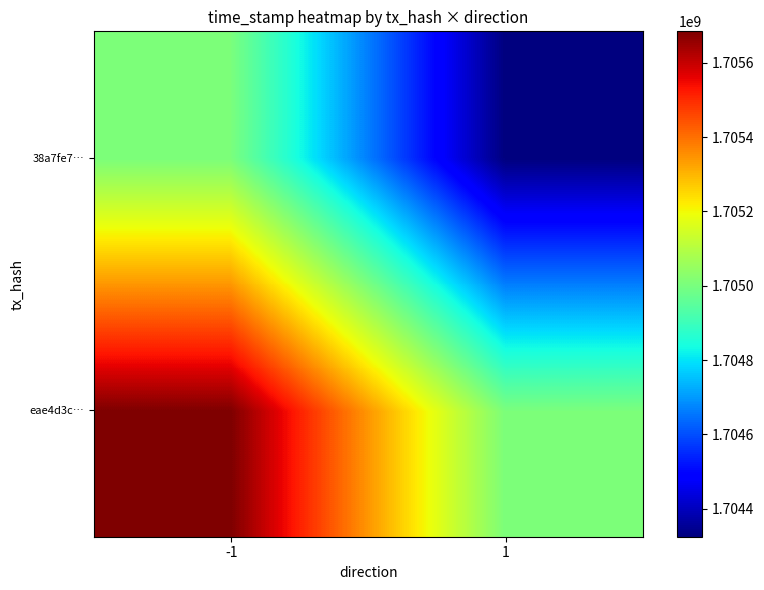

Reading right to left, extract all data points from this chart.

eae4d3c…: 1=1705004571.5	-1=1705684910.0
38a7fe7…: 1=1704324233.0	-1=1705004571.5